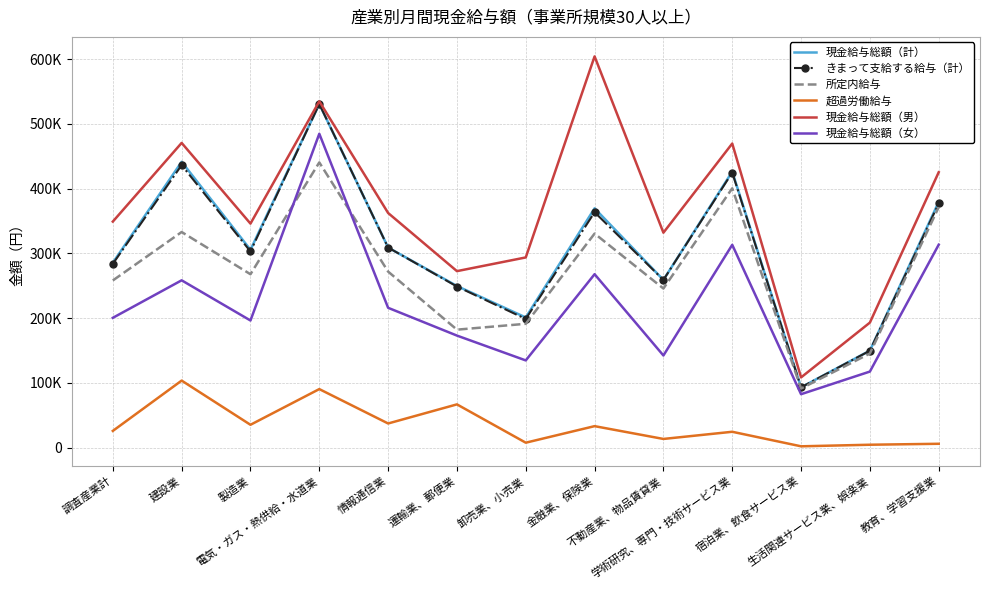

Is the value of 超過労働給与 at 金融業、保険業 greater than the value of 現金給与総額（計） at 製造業?

No